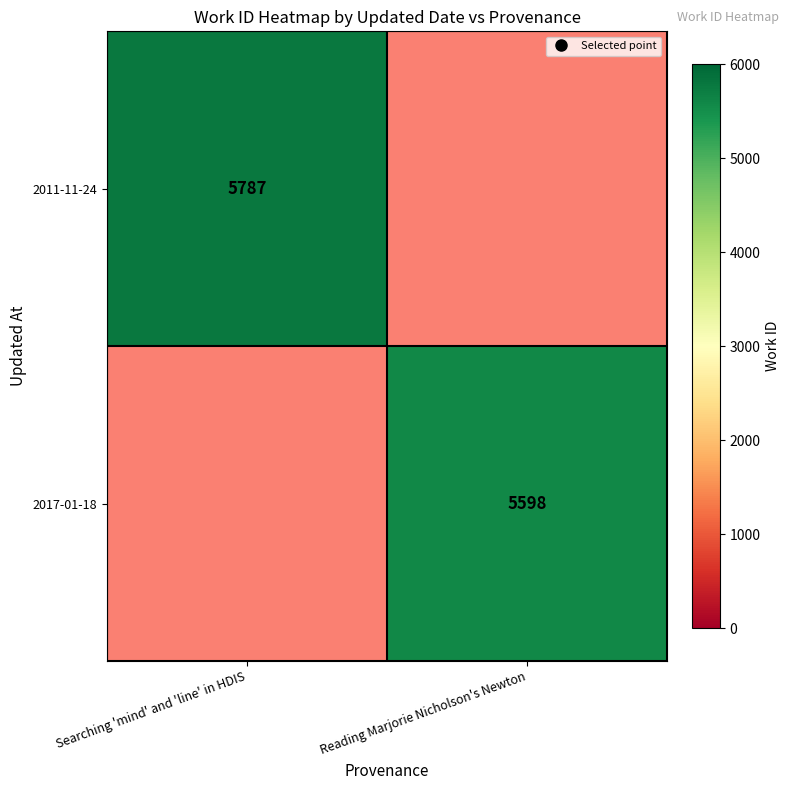

Which category has the highest value across all series?

Searching 'mind' and 'line' in HDIS